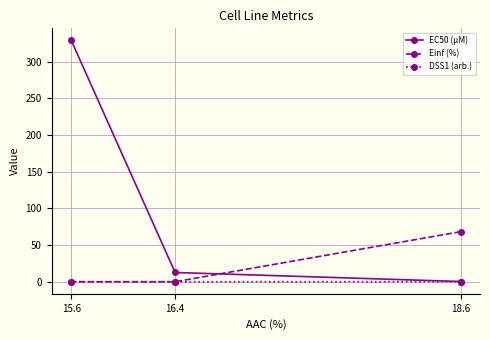

What position from the right is 18.6?

1